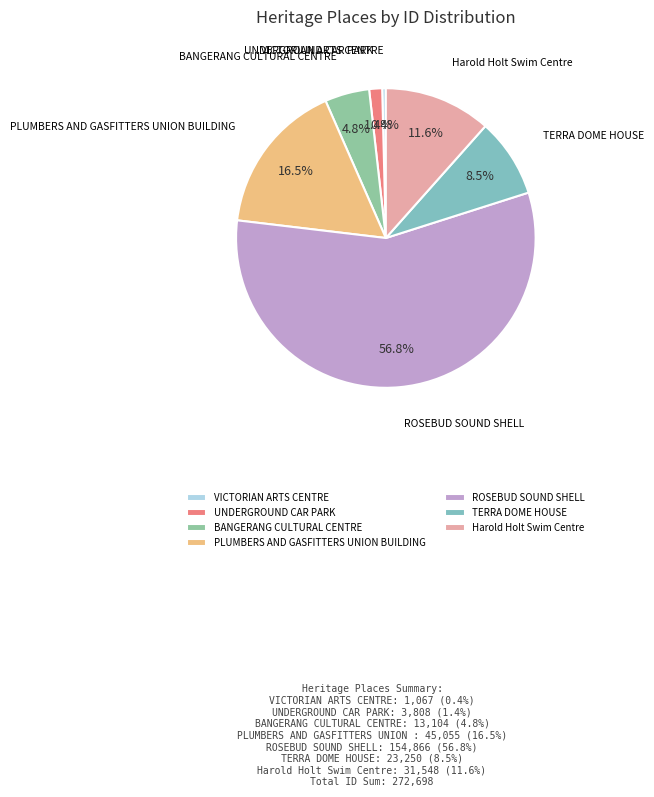

How many segments does this pie chart have?

7